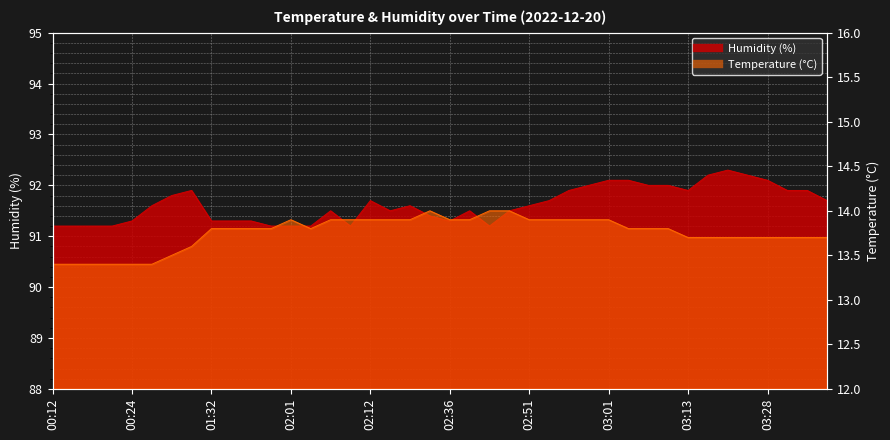

Reading left to right, extract all data points from this chart.

humidity: 00:12=91.2	00:15=91.2	00:18=91.2	00:21=91.2	00:24=91.3	00:33=91.6	00:42=91.8	00:45=91.9	01:32=91.3	01:35=91.3	01:41=91.3	01:58=91.2	02:01=91.2	02:03=91.2	02:06=91.5	02:09=91.2	02:12=91.7	02:21=91.5	02:28=91.6	02:34=91.4	02:36=91.3	02:42=91.5	02:45=91.2	02:48=91.5	02:51=91.6	02:53=91.7	02:56=91.9	02:59=92.0	03:01=92.1	03:04=92.1	03:08=92.0	03:10=92.0	03:13=91.9	03:16=92.2	03:21=92.3	03:24=92.2	03:28=92.1	03:34=91.9	03:40=91.9	03:43=91.7
temperature: 00:12=13.4	00:15=13.4	00:18=13.4	00:21=13.4	00:24=13.4	00:33=13.4	00:42=13.5	00:45=13.6	01:32=13.8	01:35=13.8	01:41=13.8	01:58=13.8	02:01=13.9	02:03=13.8	02:06=13.9	02:09=13.9	02:12=13.9	02:21=13.9	02:28=13.9	02:34=14.0	02:36=13.9	02:42=13.9	02:45=14.0	02:48=14.0	02:51=13.9	02:53=13.9	02:56=13.9	02:59=13.9	03:01=13.9	03:04=13.8	03:08=13.8	03:10=13.8	03:13=13.7	03:16=13.7	03:21=13.7	03:24=13.7	03:28=13.7	03:34=13.7	03:40=13.7	03:43=13.7